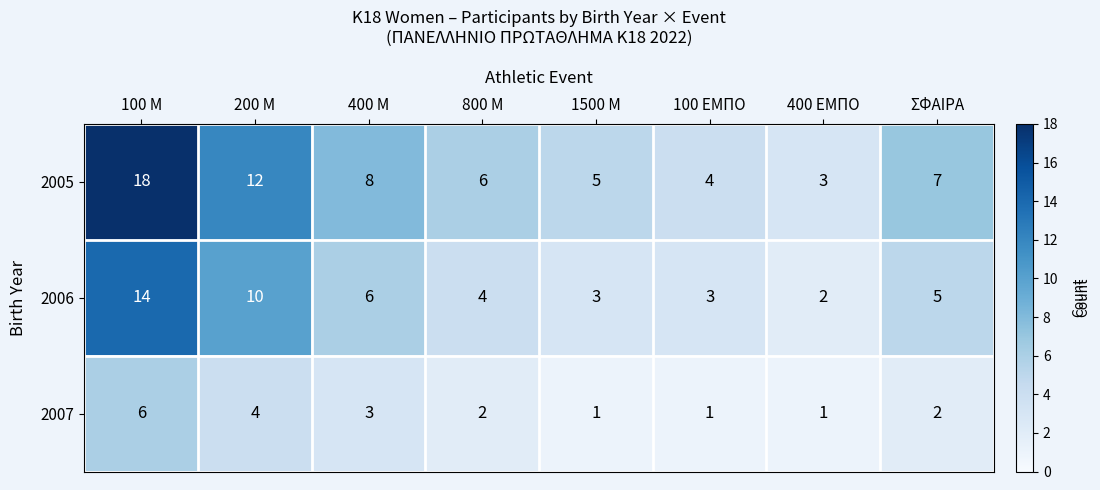

Which category has the highest value across all series?

100 M